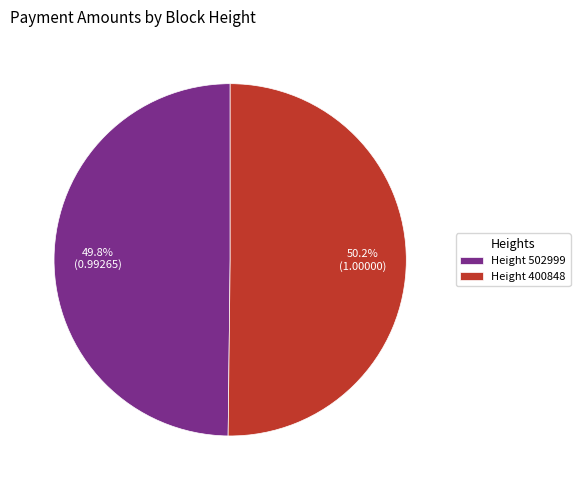

Is the sum of Height 400848 and Height 502999 greater than half?

Yes